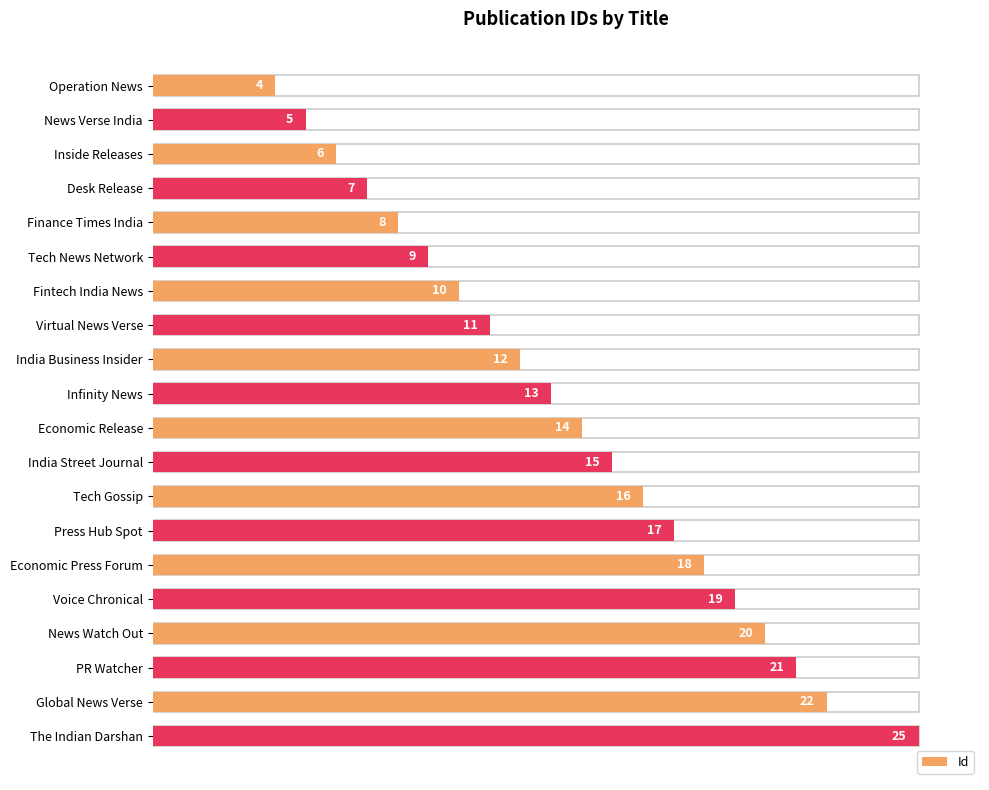

Is it true that the value at Global News Verse is 22?

True